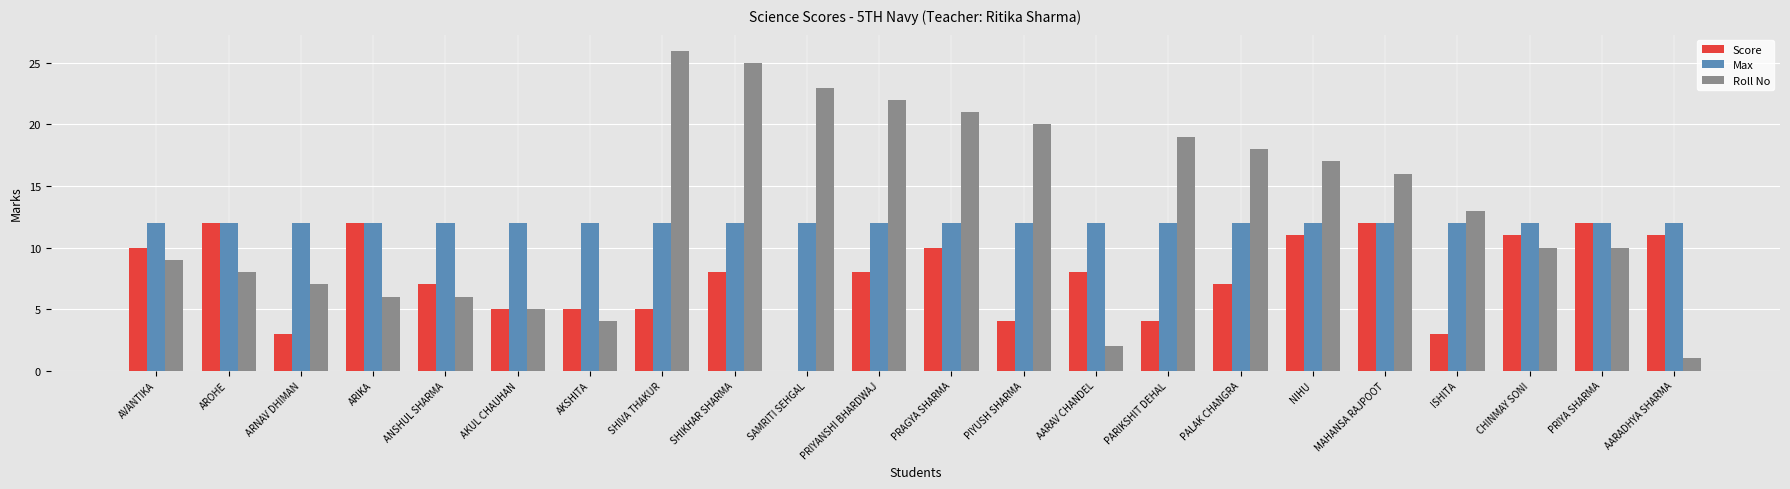

What are all the series names shown in the legend?

Score, Max, Roll No